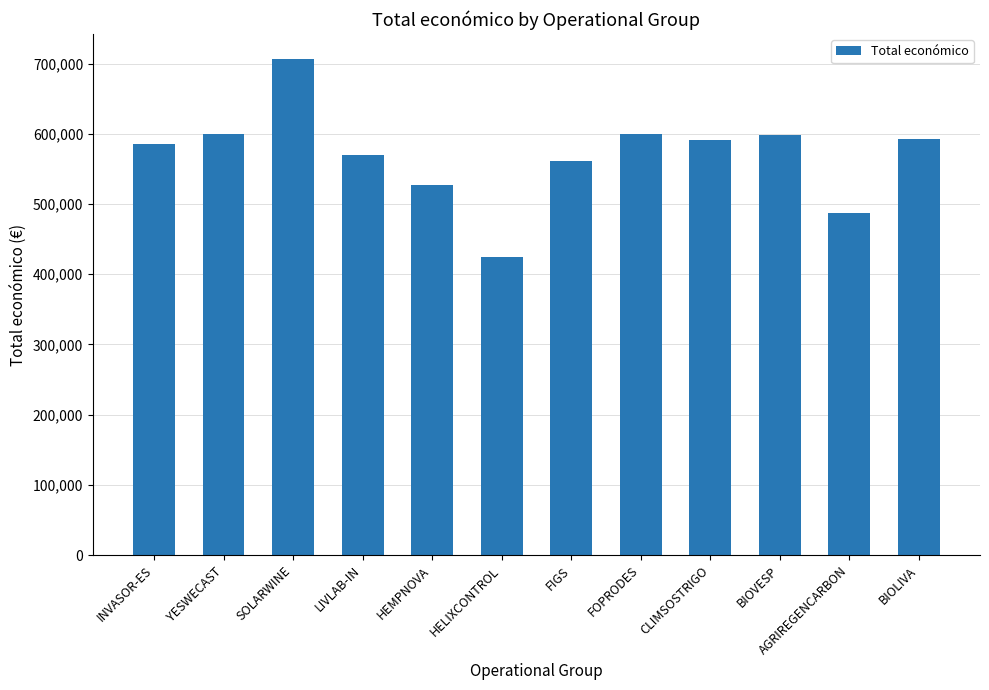

Where does the data first go above 590712?

YESWECAST